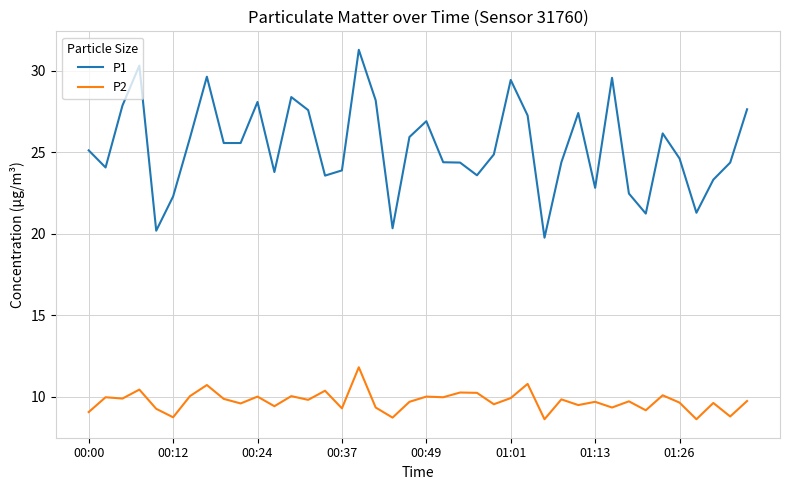

True or false: P1 and P2 cross at least once.

False